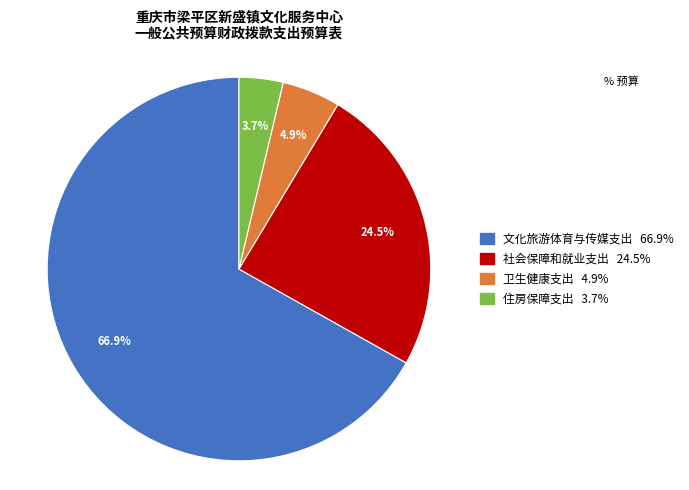

Between 住房保障支出 and 社会保障和就业支出, which is larger?

社会保障和就业支出